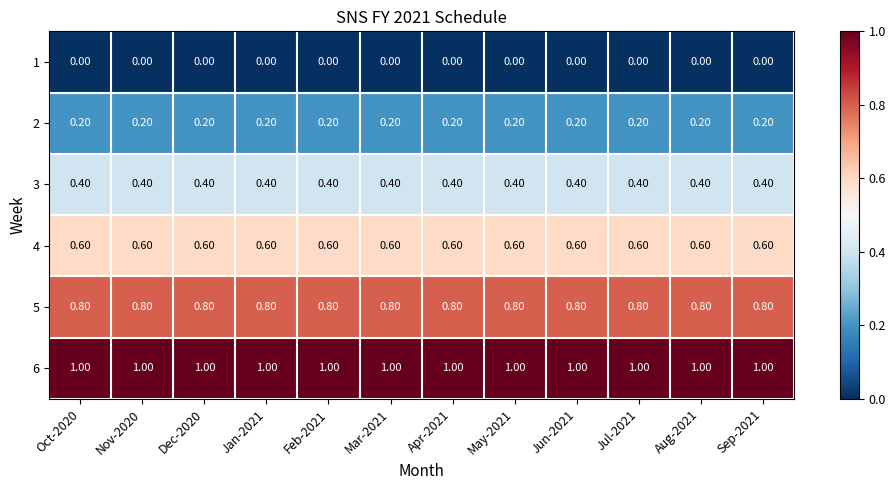

At how many categories does at least one series exceed 0?

12